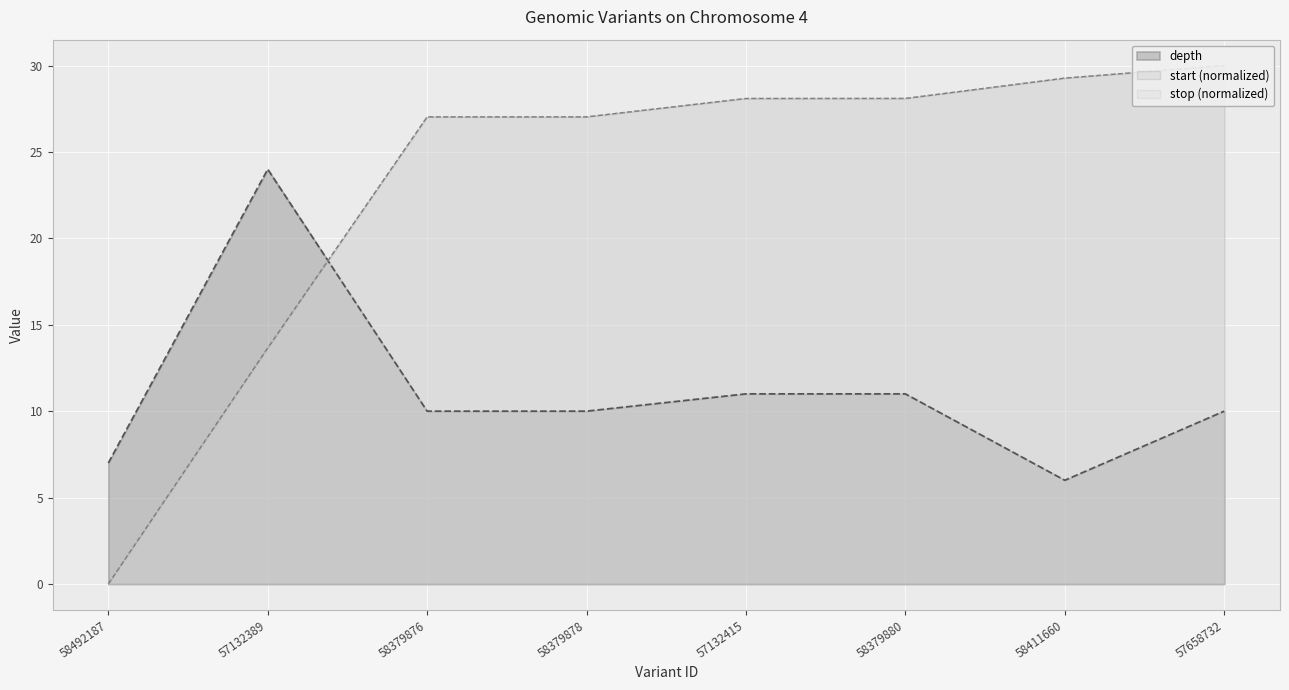

What is the highest value of the stop series?

30.0